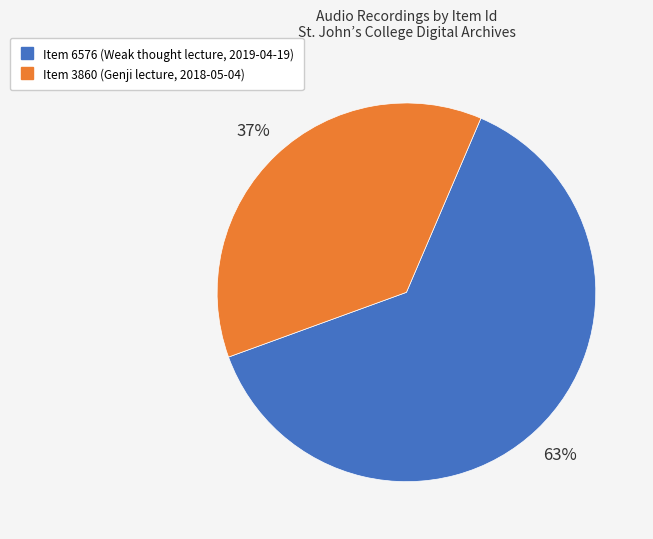

Do Item 3860 (Genji lecture, 2018-05-04) and Item 6576 (Weak thought lecture, 2019-04-19) together represent more than half of the pie?

Yes